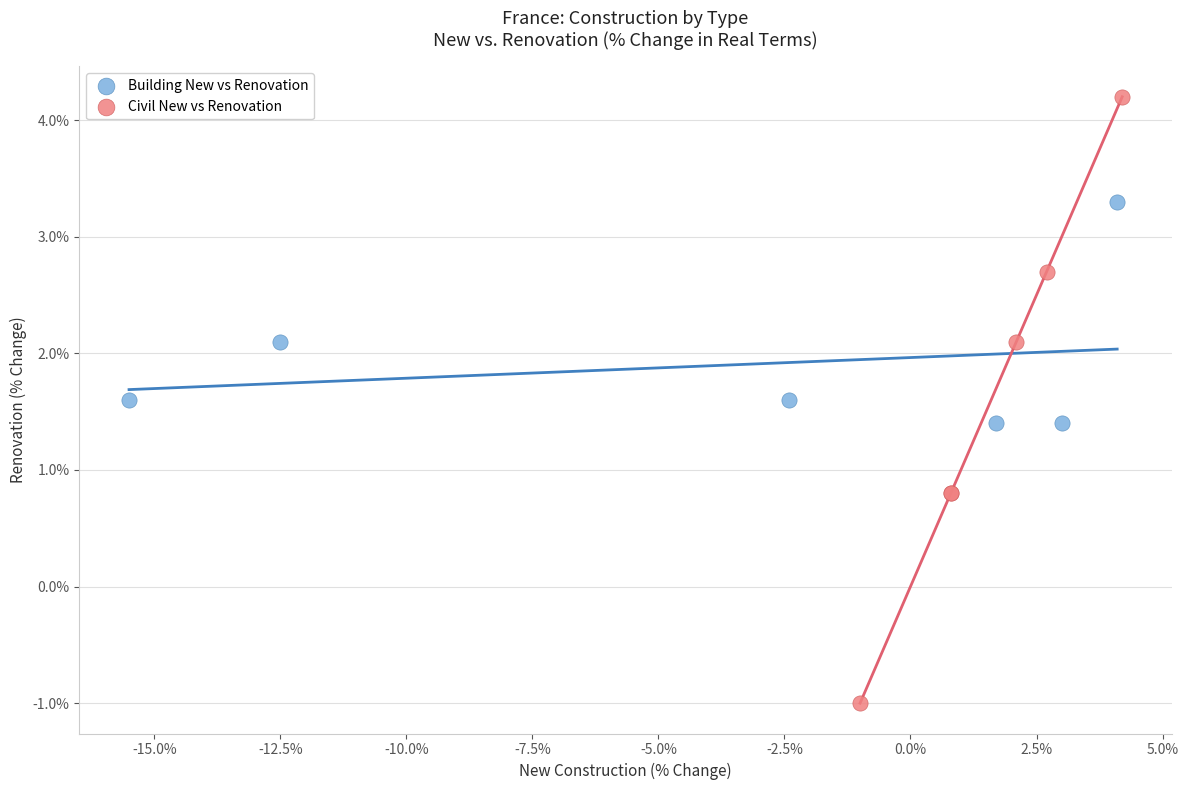

Which series reaches the maximum Y coordinate?

Civil New vs Renovation